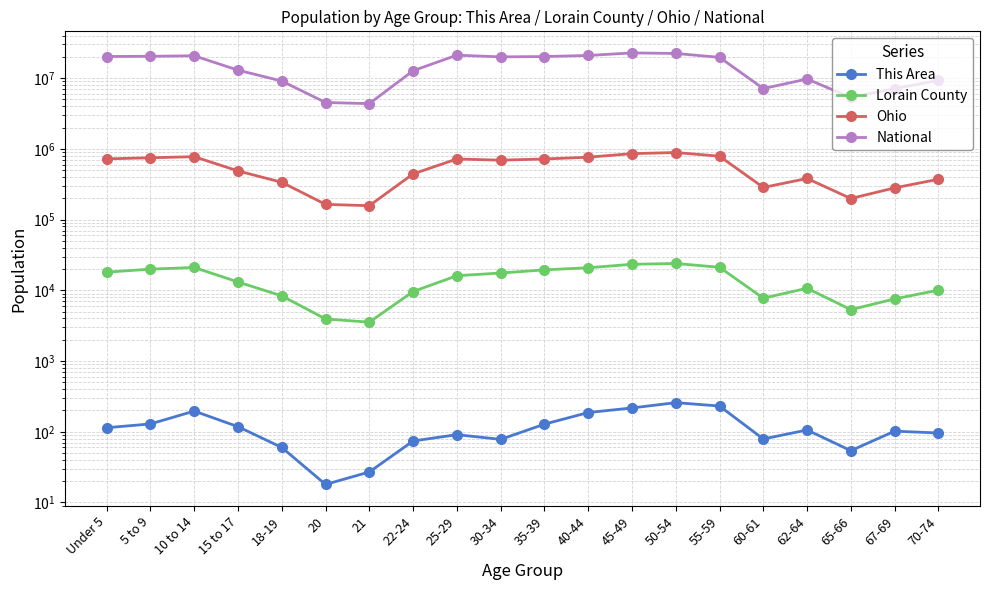

What is the maximum value shown in the chart?

22708591